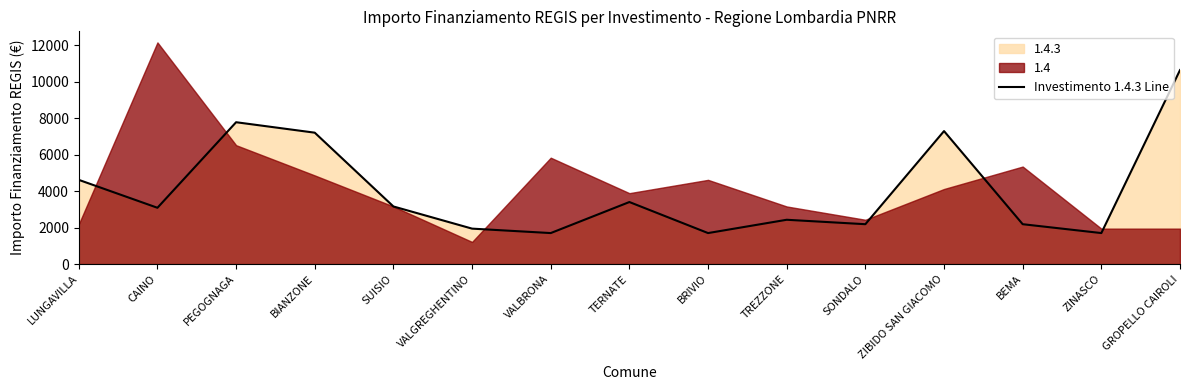

The chart shows a value of 1215 at BEMA. True or false?

False